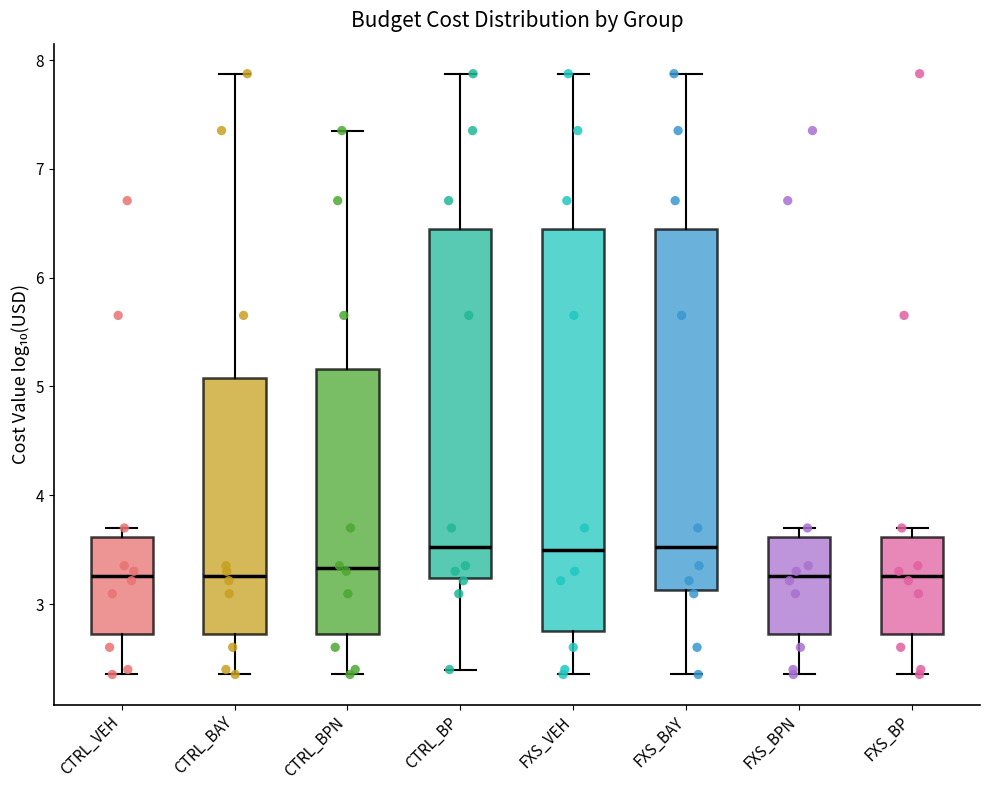

Reading left to right, read every box against the y-axis: the position of its median line, the range the box covers, and the ends of its whiskers. The values are not printed on the chart, so give them approximately, as read against the axis.

CTRL_VEH: median 3.3, box 2.7 to 3.6, whiskers 2.4 to 3.7
CTRL_BAY: median 3.3, box 2.7 to 5.1, whiskers 2.4 to 7.9
CTRL_BPN: median 3.3, box 2.7 to 5.2, whiskers 2.4 to 7.4
CTRL_BP: median 3.5, box 3.2 to 6.4, whiskers 2.4 to 7.9
FXS_VEH: median 3.5, box 2.8 to 6.4, whiskers 2.4 to 7.9
FXS_BAY: median 3.5, box 3.1 to 6.4, whiskers 2.4 to 7.9
FXS_BPN: median 3.3, box 2.7 to 3.6, whiskers 2.4 to 3.7
FXS_BP: median 3.3, box 2.7 to 3.6, whiskers 2.4 to 3.7